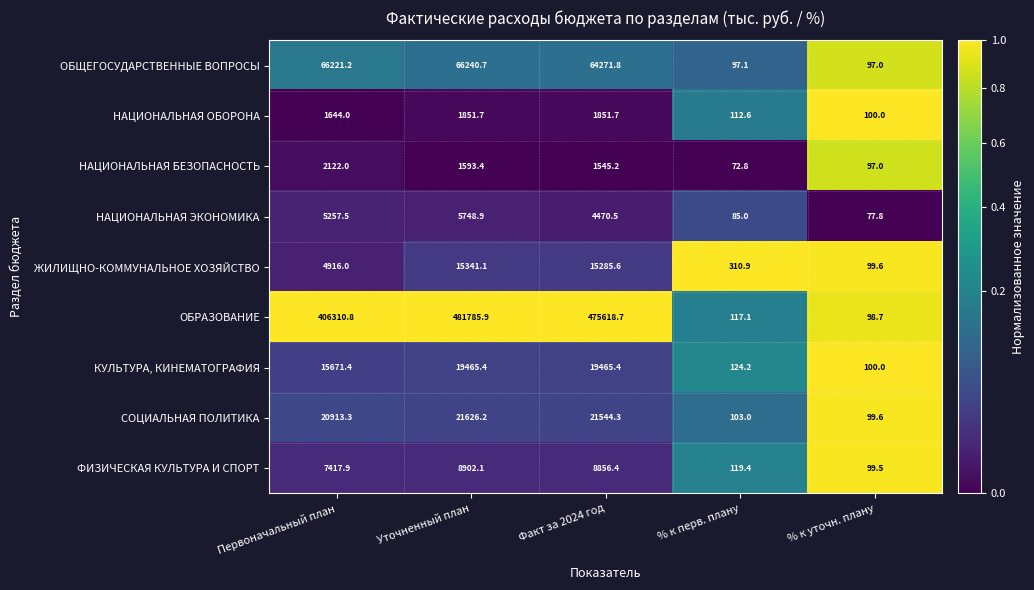

The value of НАЦИОНАЛЬНАЯ ОБОРОНА at Первоначальный план is 1644.0. True or false?

True